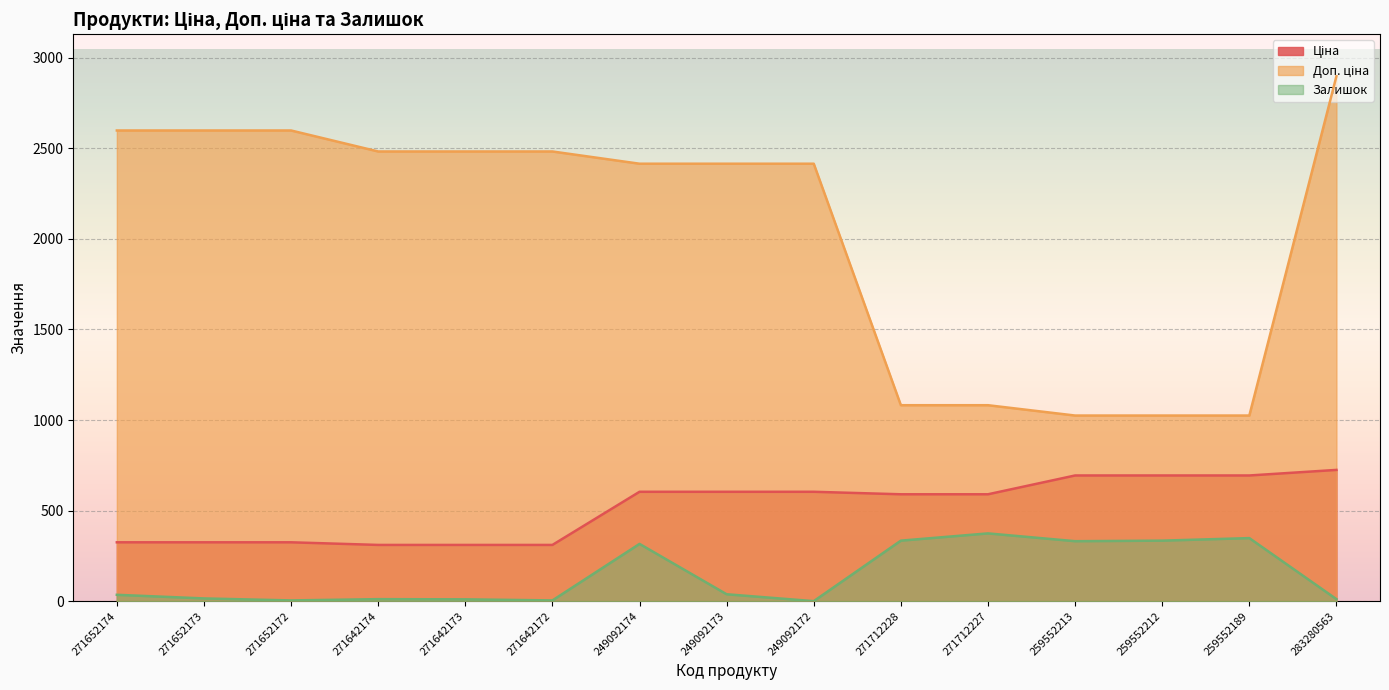

Which series has the largest total across all categories?

Доп. ціна